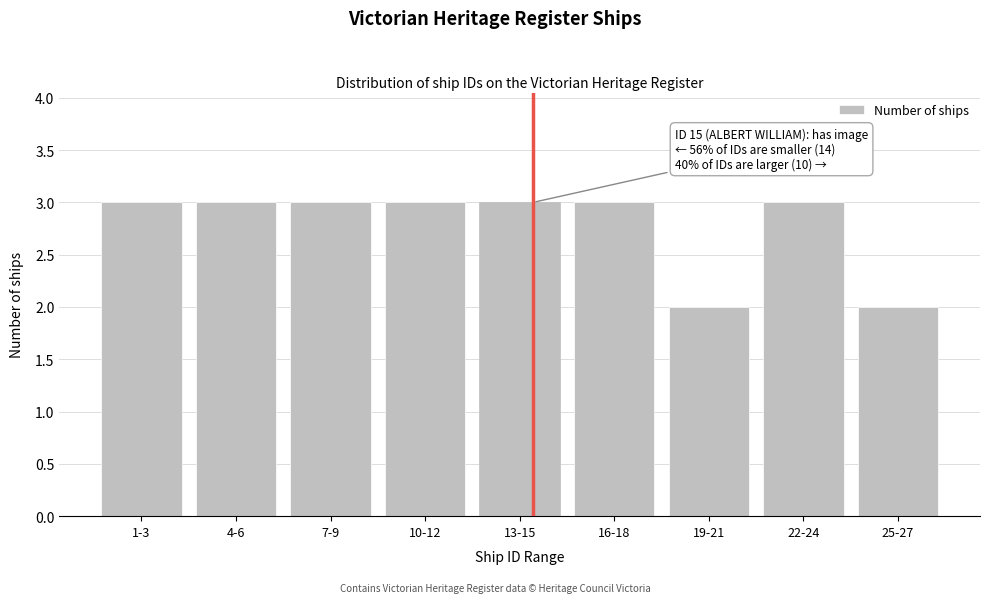

Reading right to left, list all the values displayed in this chart.

2	3	2	3	3	3	3	3	3